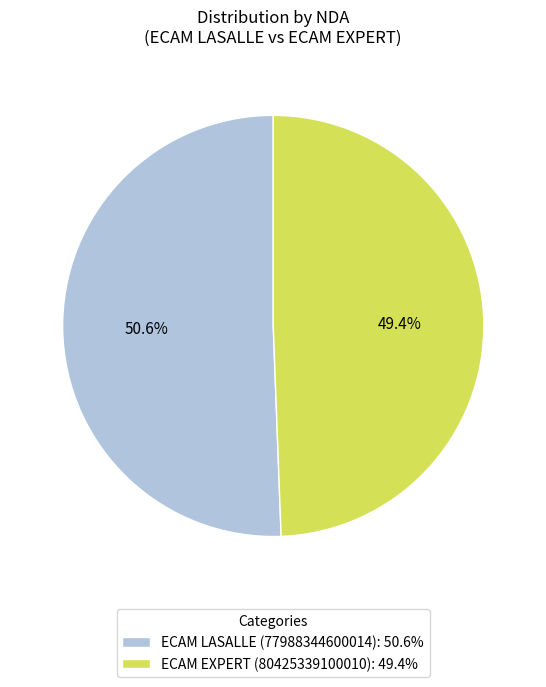

What is the total percentage of ECAM EXPERT (80425339100010) and ECAM LASALLE (77988344600014)?

100.0%